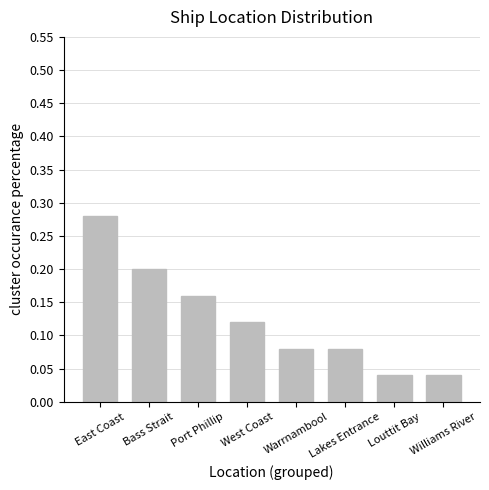

What is the sum of all values?

1.0